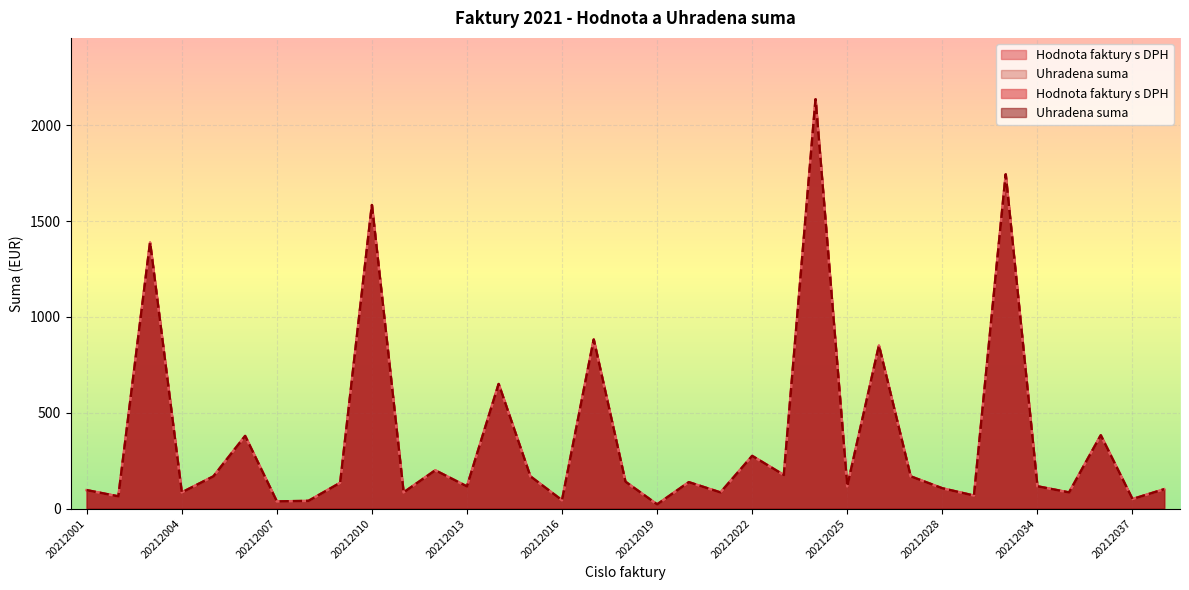

True or false: Hodnota faktury s DPH and Uhradena suma intersect in this chart.

False